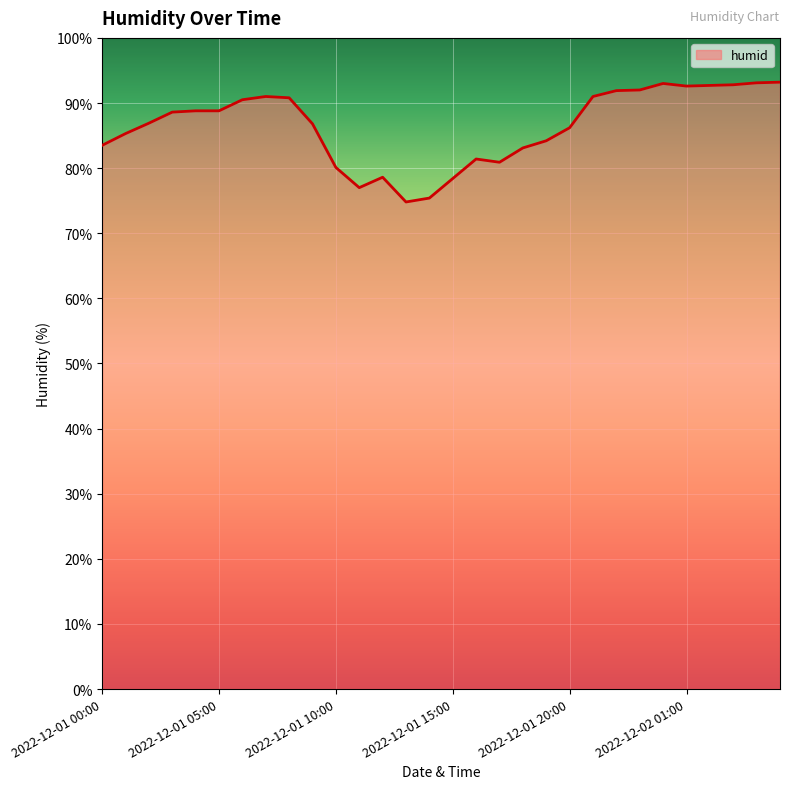

Does the chart have visible grid lines?

Yes